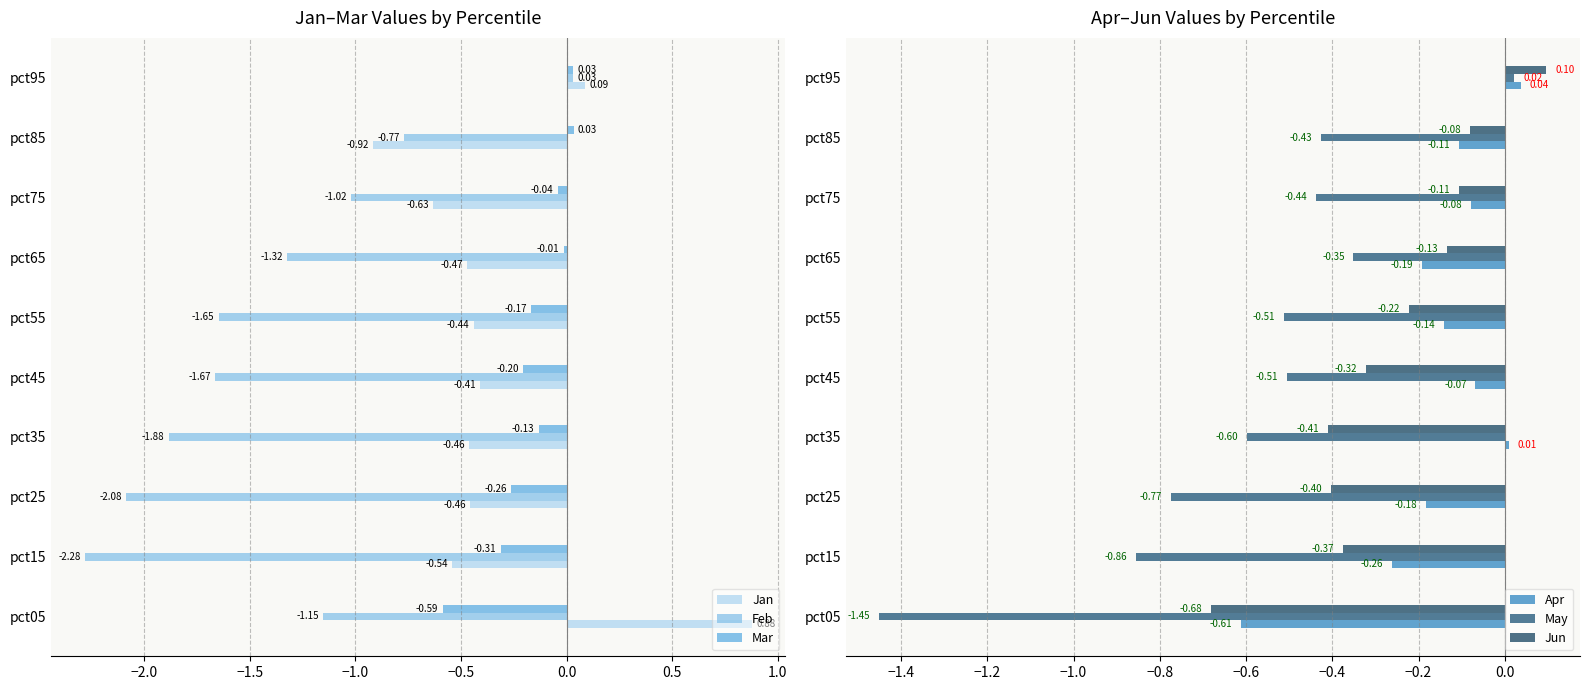

What is the difference between the Feb values at pct15 and pct85?

1.5